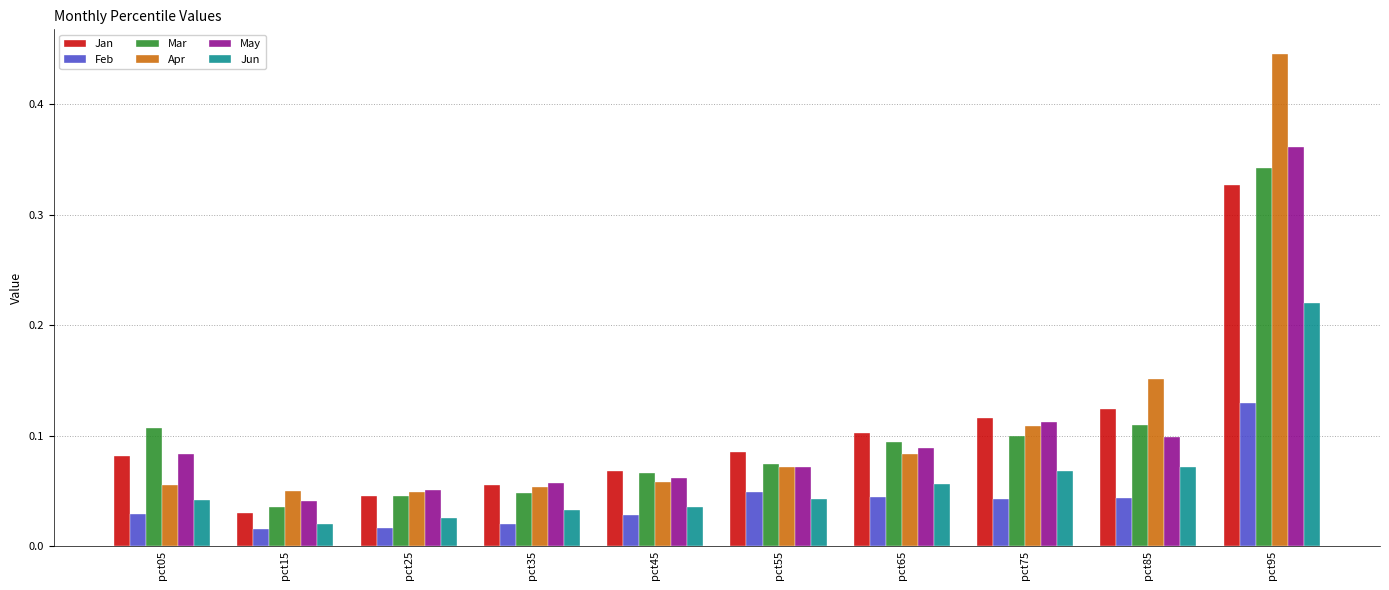

How many categories are shown in the chart?

10